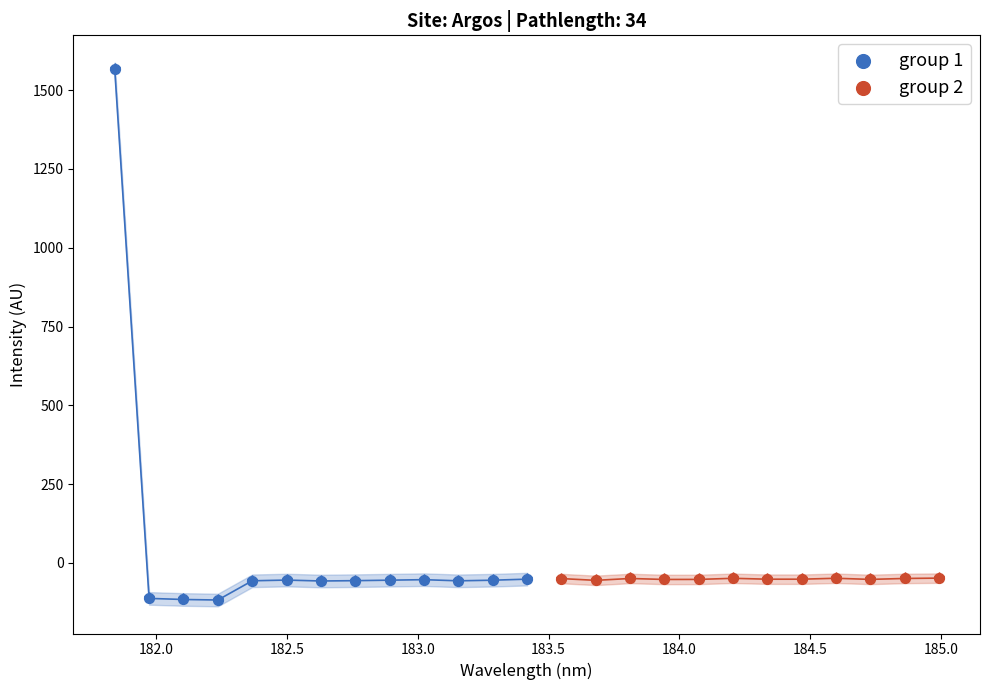

What are all the series names shown in the legend?

group 1, group 2